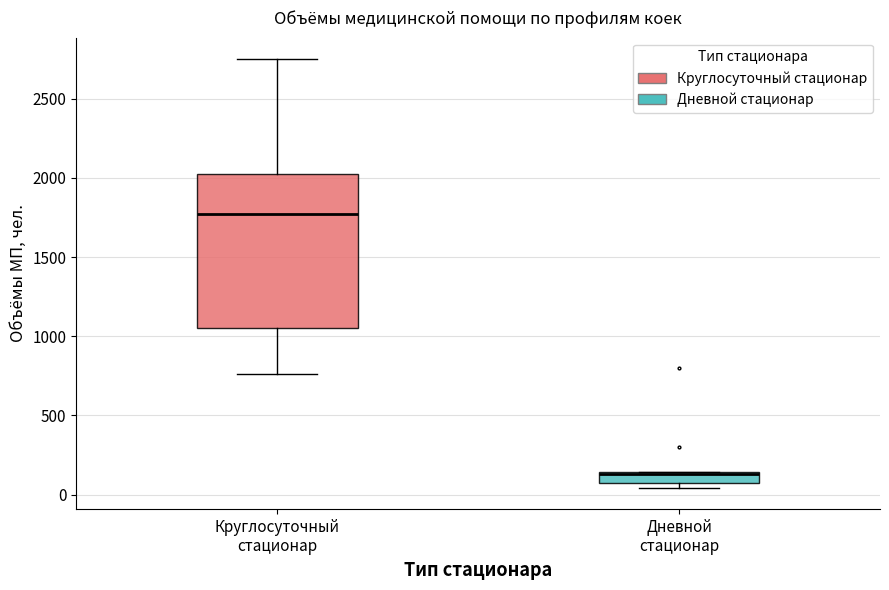

Comparing the boxes themselves (not the whiskers), which one is the tallest?

Круглосуточный стационар